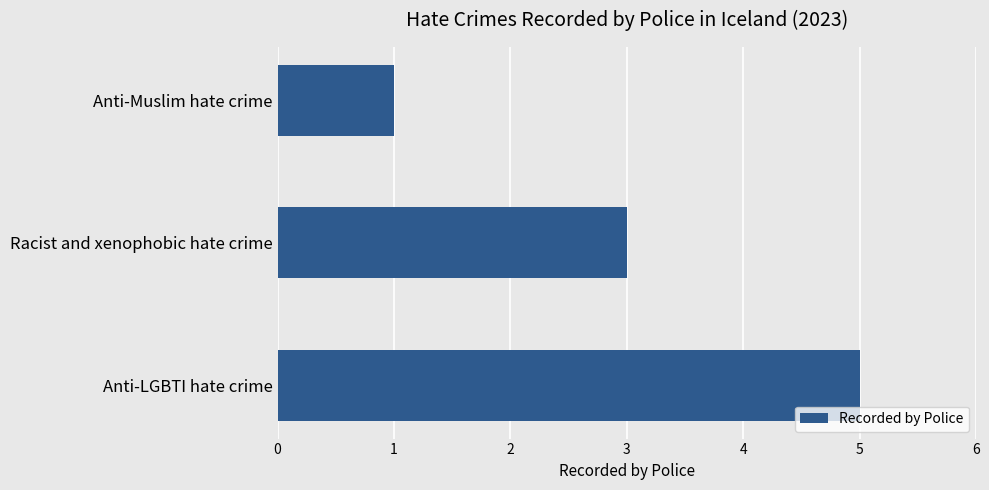

Which label corresponds to the smallest value in the chart?

Anti-Muslim hate crime